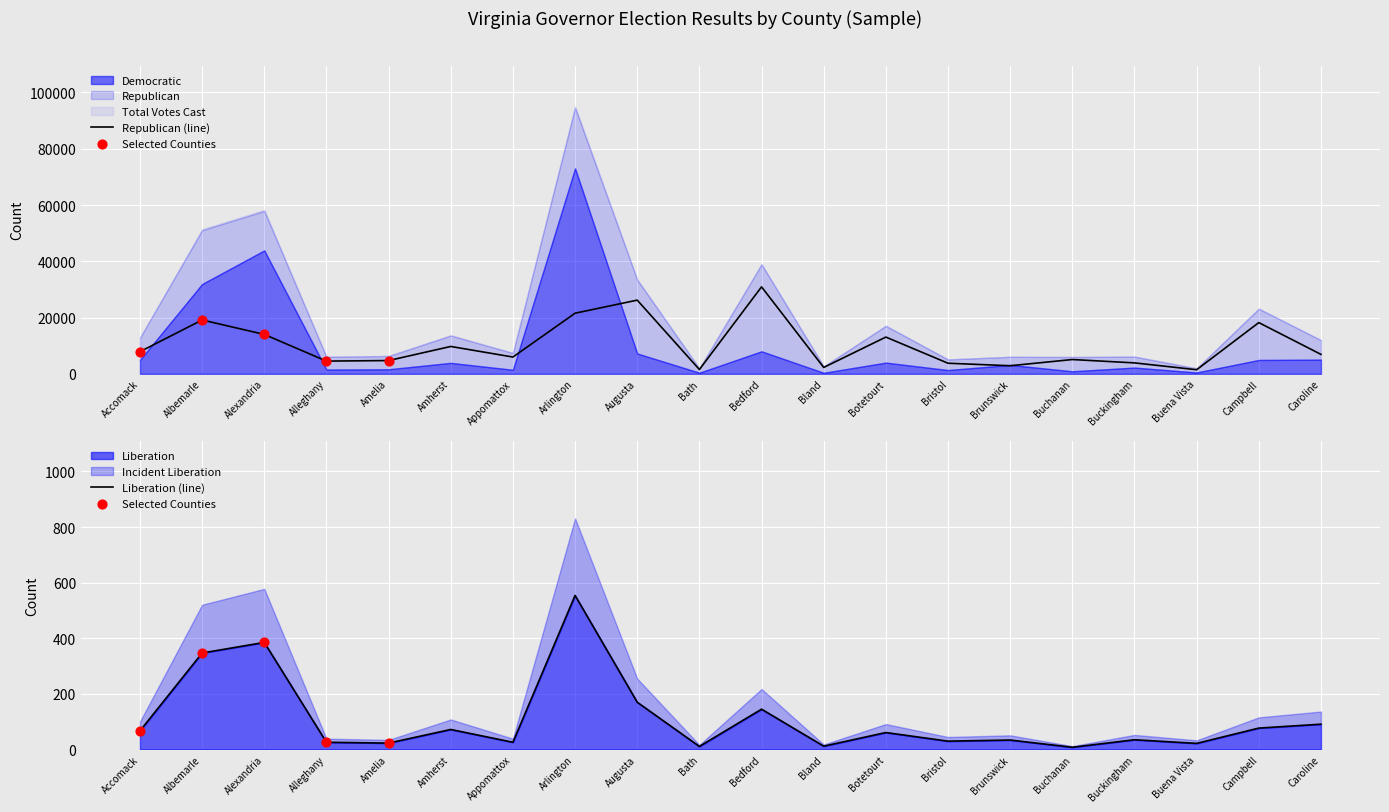

Which series reaches the minimum Y coordinate?

Liberation